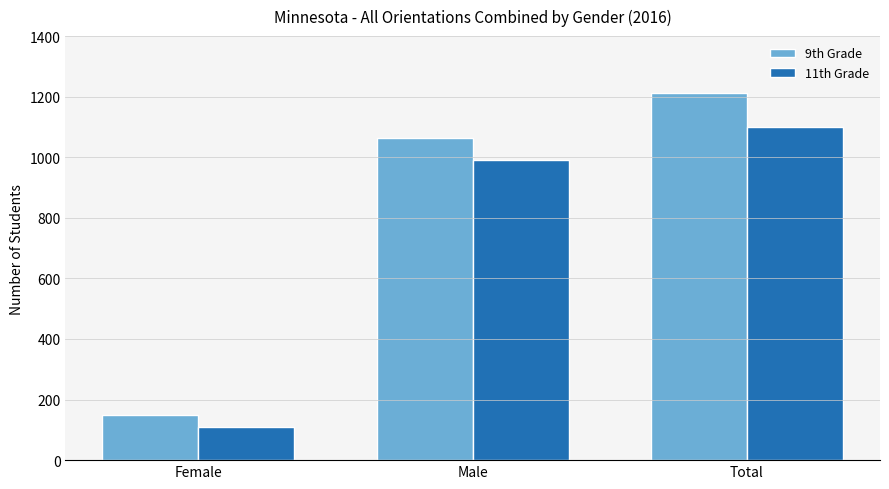

Reading left to right, list all the values displayed in this chart.

9th Grade: 150	1062	1212
11th Grade: 110	991	1101